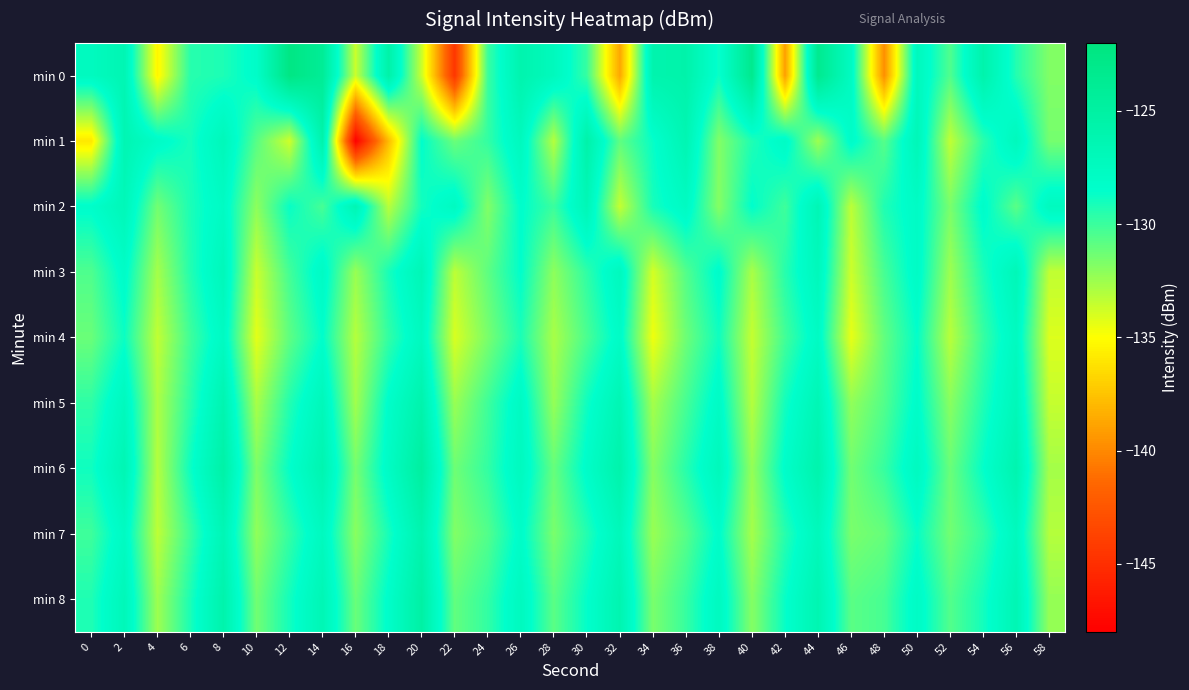

Between 44 and 40, which is larger?

40